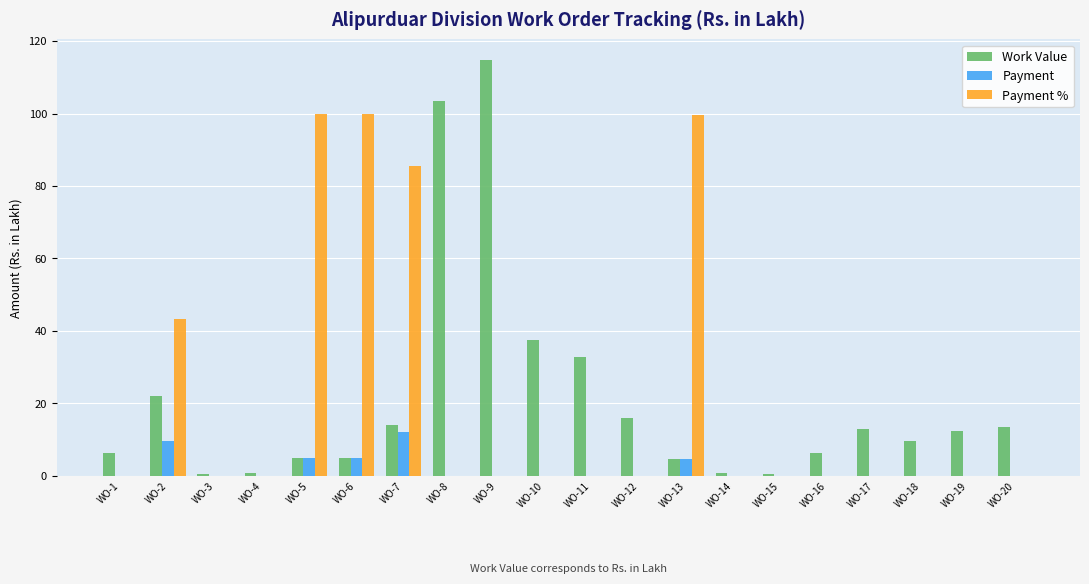

Where is Payment nearest to the value 6?

WO-5